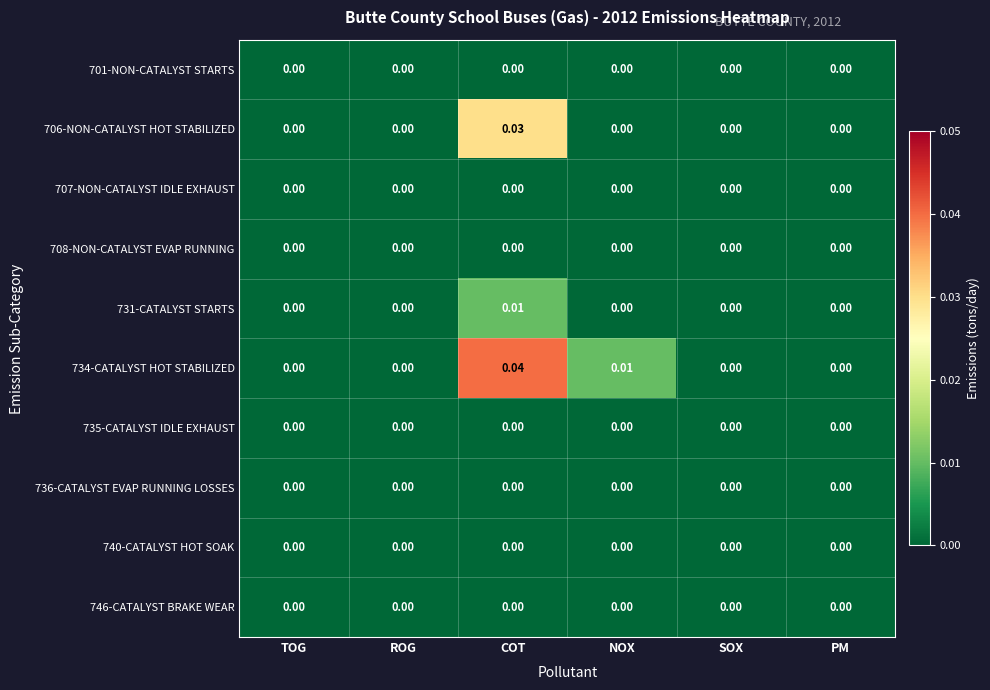

Which category has the highest value across all series?

COT